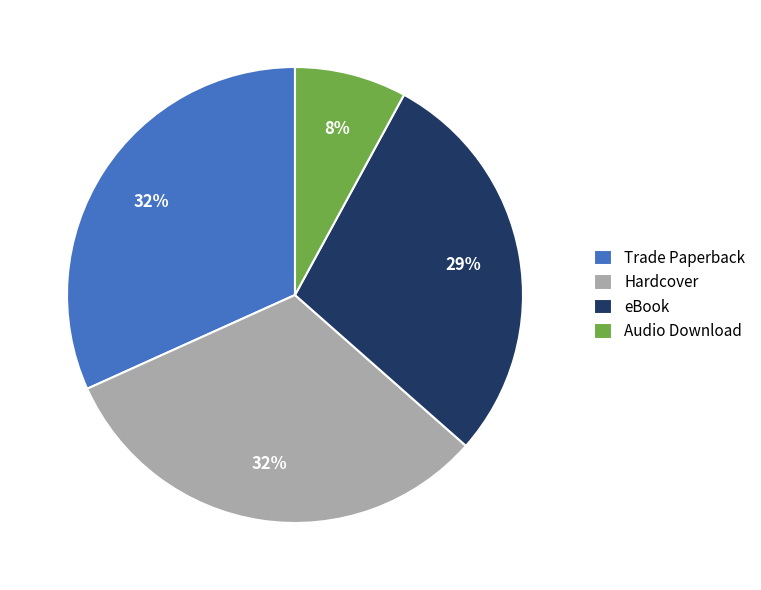

Does any single category account for the majority?

No